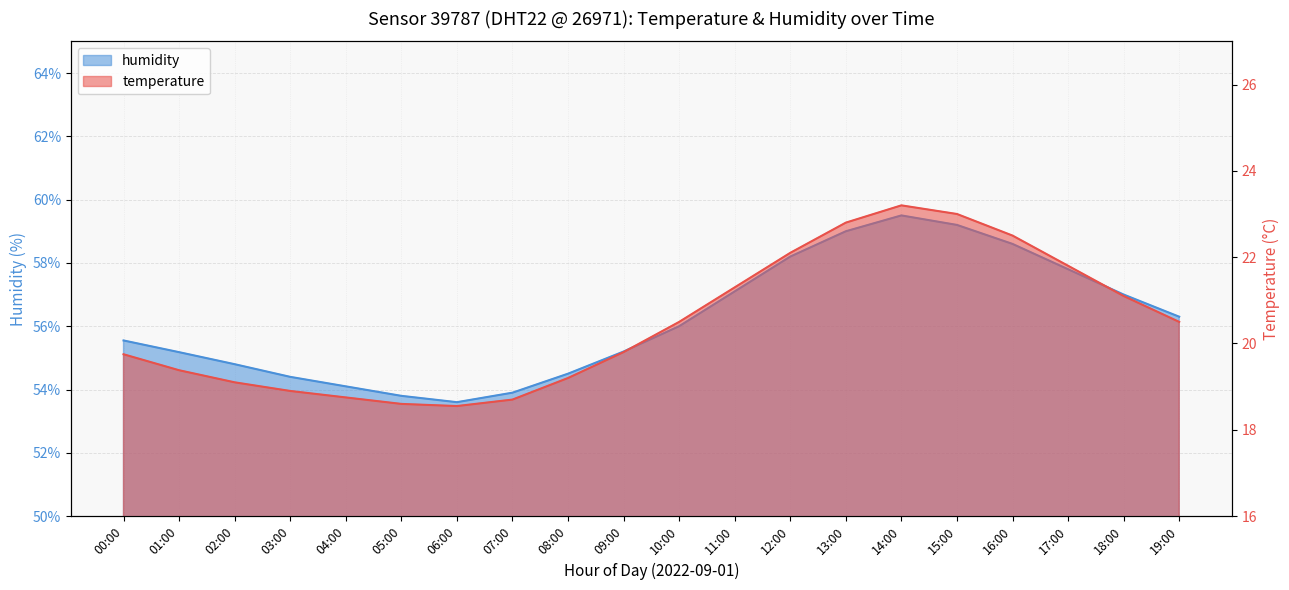

Reading left to right, list all the values displayed in this chart.

temperature: 00:00=19.8	01:00=19.4	02:00=19.1	03:00=18.9	04:00=18.8	05:00=18.6	06:00=18.6	07:00=18.7	08:00=19.2	09:00=19.8	10:00=20.5	11:00=21.3	12:00=22.1	13:00=22.8	14:00=23.2	15:00=23.0	16:00=22.5	17:00=21.8	18:00=21.1	19:00=20.5
humidity: 00:00=55.5	01:00=55.2	02:00=54.8	03:00=54.4	04:00=54.1	05:00=53.8	06:00=53.6	07:00=53.9	08:00=54.5	09:00=55.2	10:00=56.0	11:00=57.1	12:00=58.2	13:00=59.0	14:00=59.5	15:00=59.2	16:00=58.6	17:00=57.8	18:00=57.0	19:00=56.3